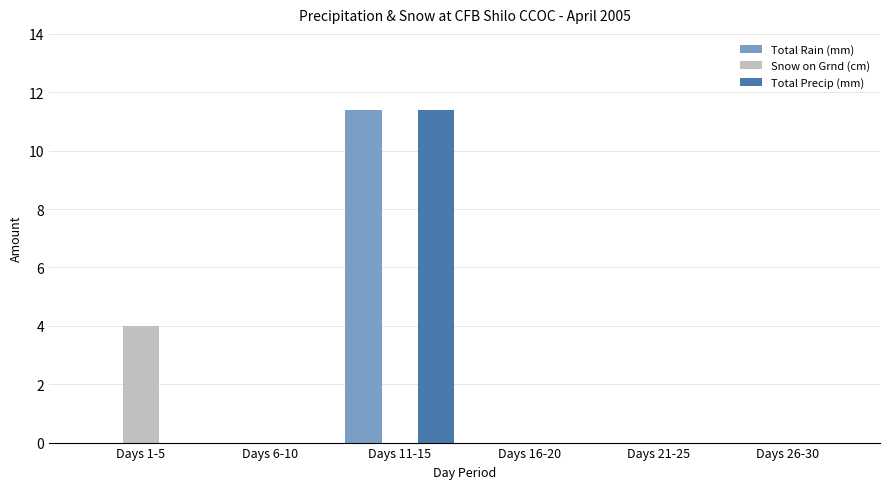

True or false: Total Precip (mm) has a value of 0.0 at Days 16-20.

True